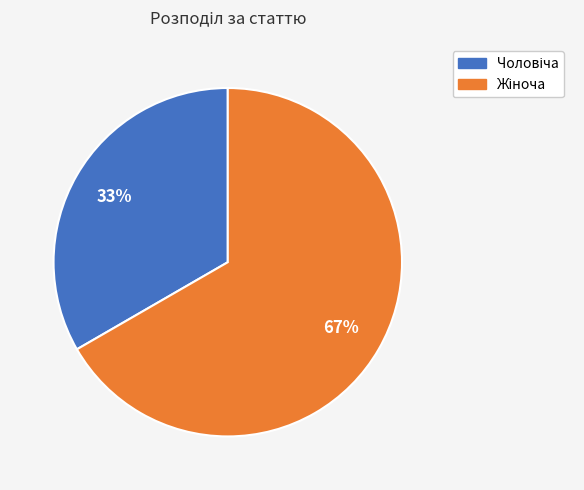

Is there a majority slice in this chart?

Yes